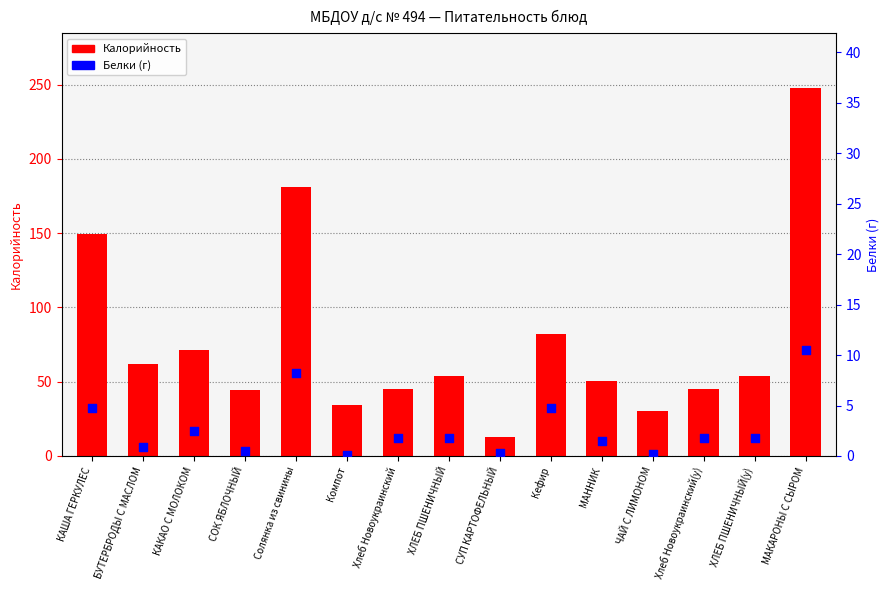

At how many categories does at least one series exceed 125?

3